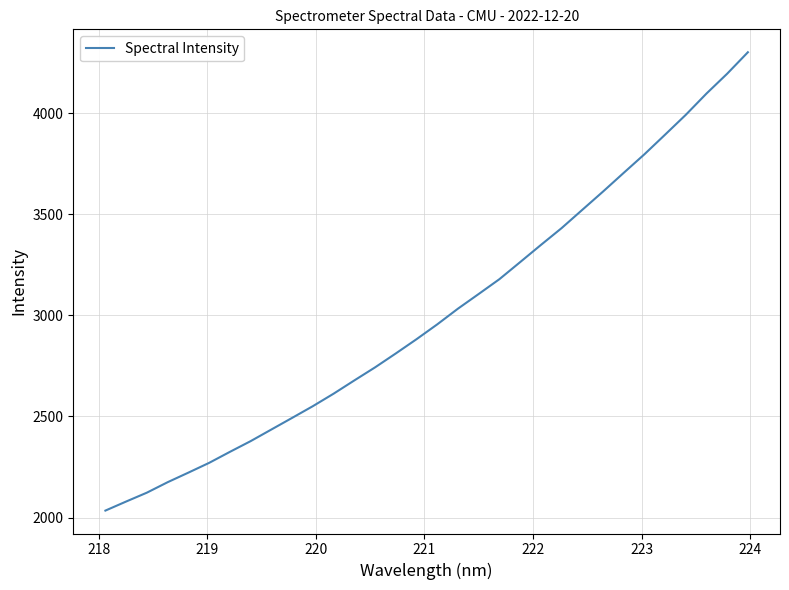

Count the number of data series in this chart.

1